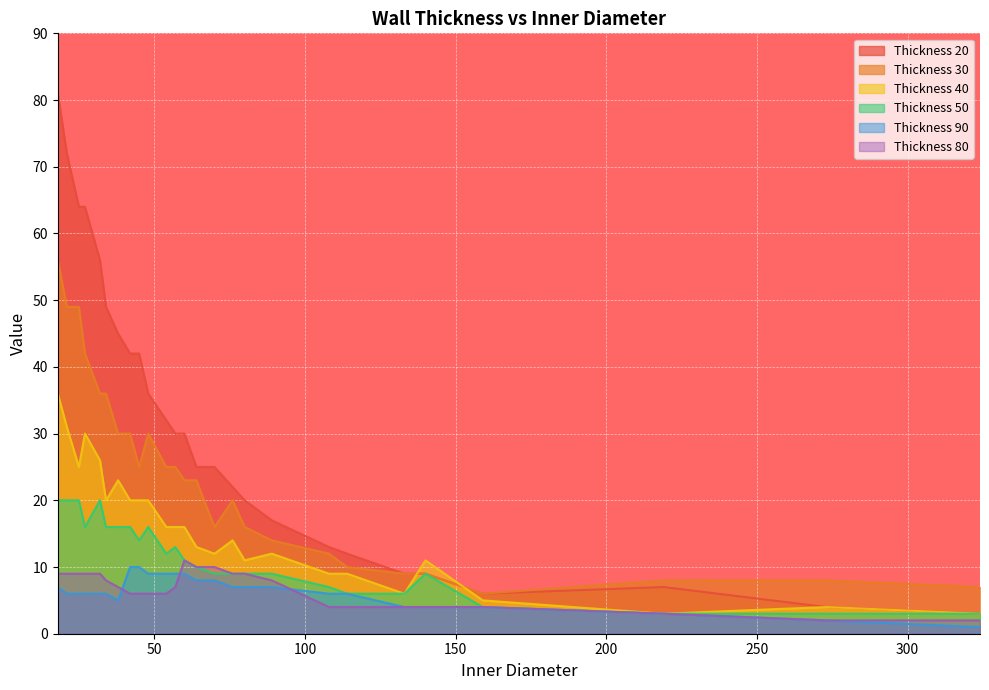

What is the maximum value shown in the chart?

81